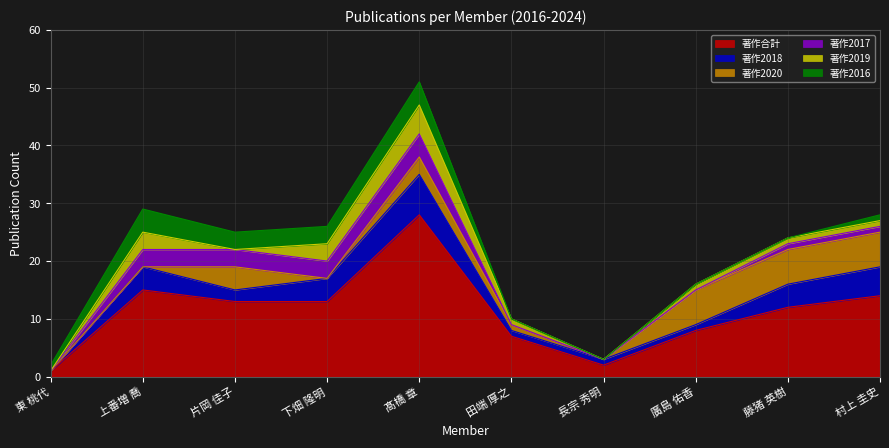

Rank the series at 片岡 佳子 from lowest to highest value.

著作2019, 著作2018, 著作2017, 著作2016, 著作2020, 著作合計